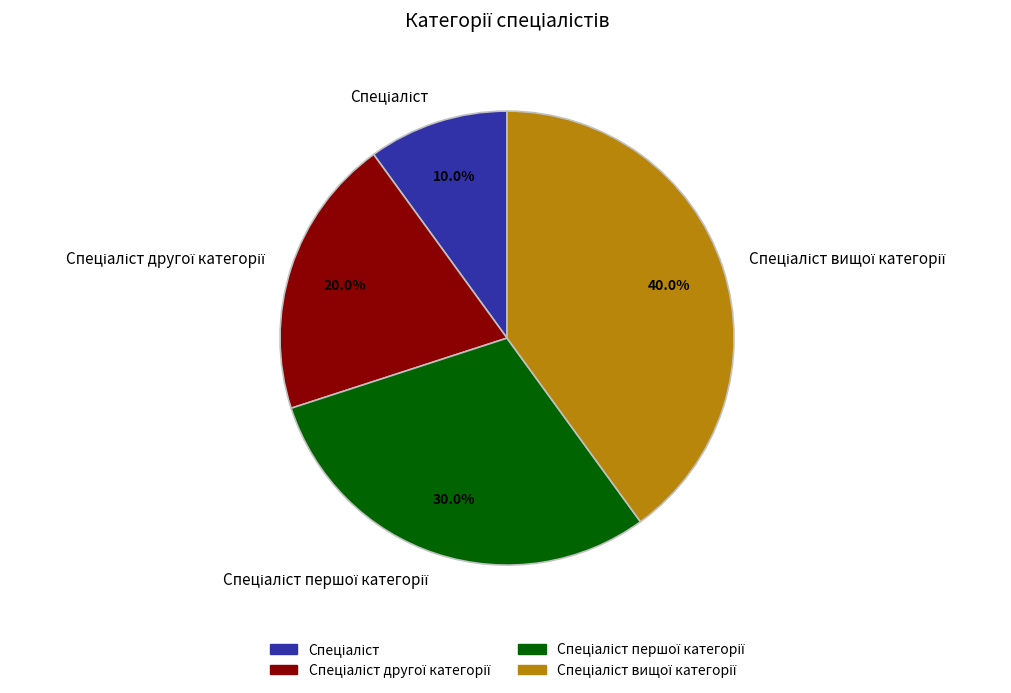

Does any single category account for the majority?

No